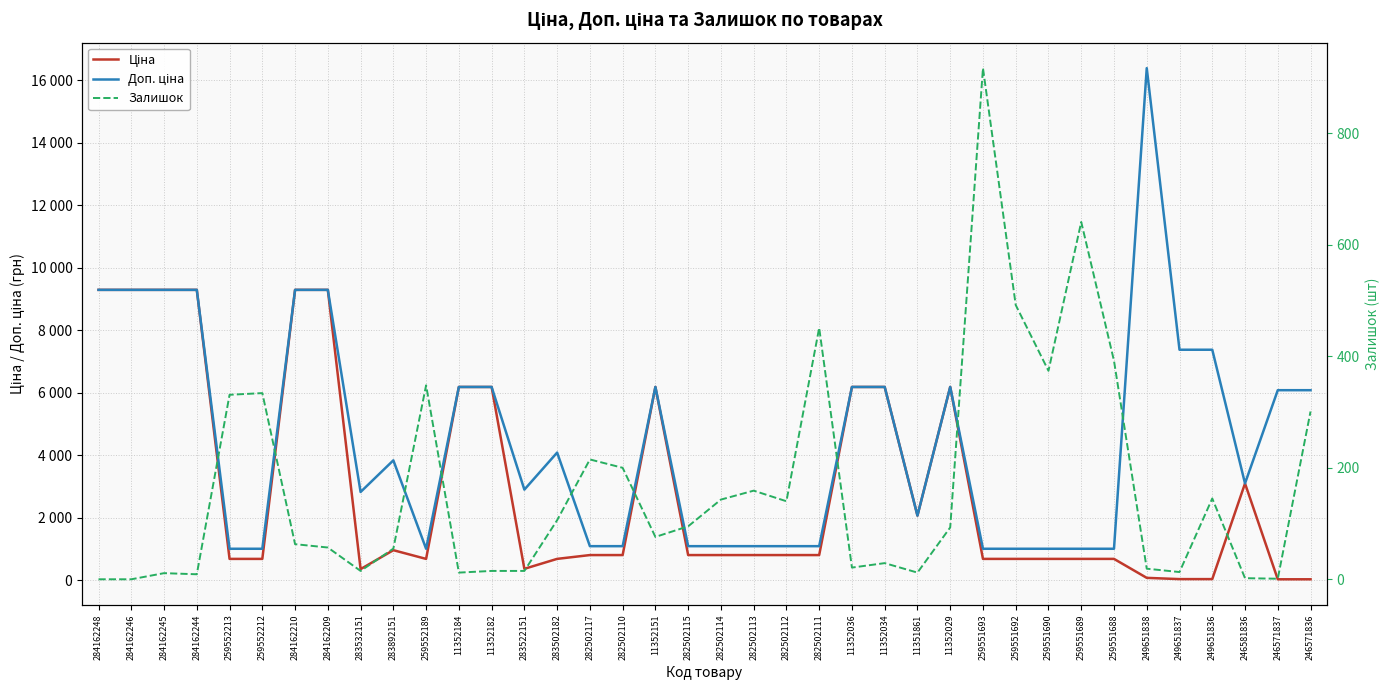

The Ціна series shows 6182.6 at 11352029. True or false?

True